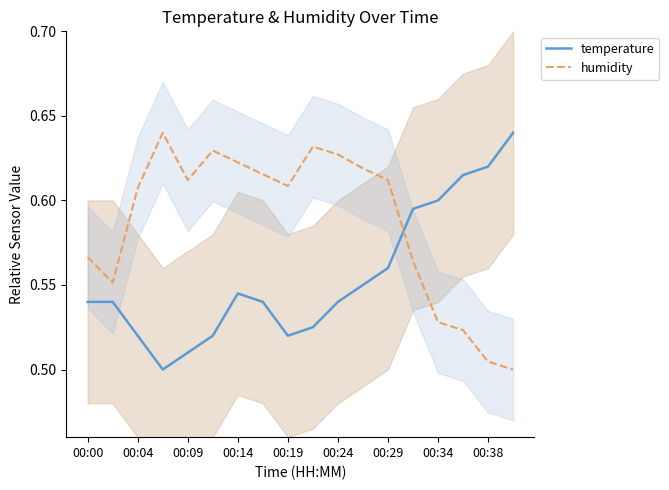

Which series ends up on top after the final intersection of temperature and humidity?

temperature